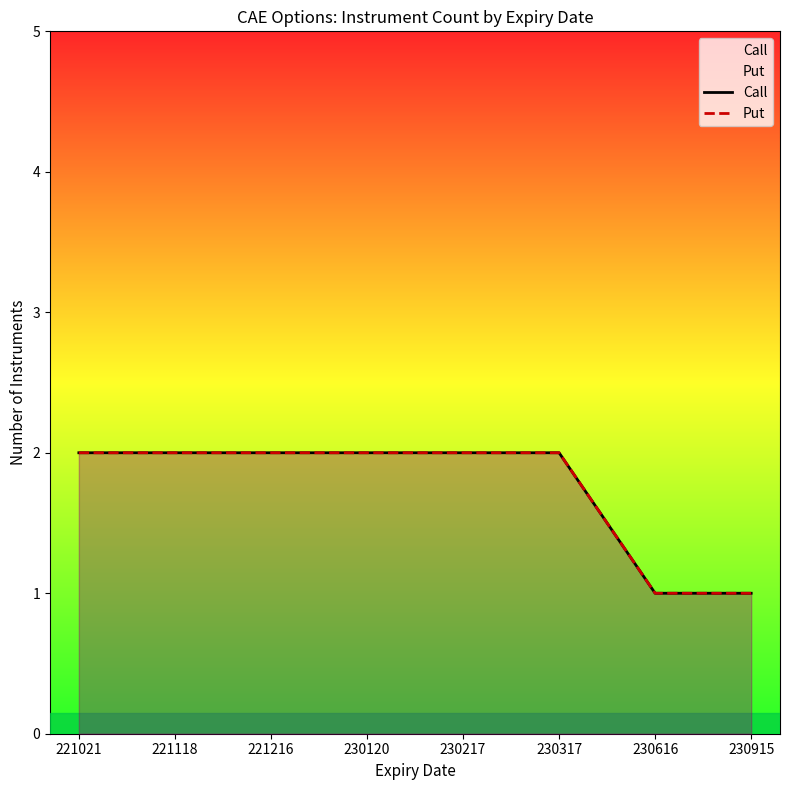

The value of Put at 221118 is 0. True or false?

False